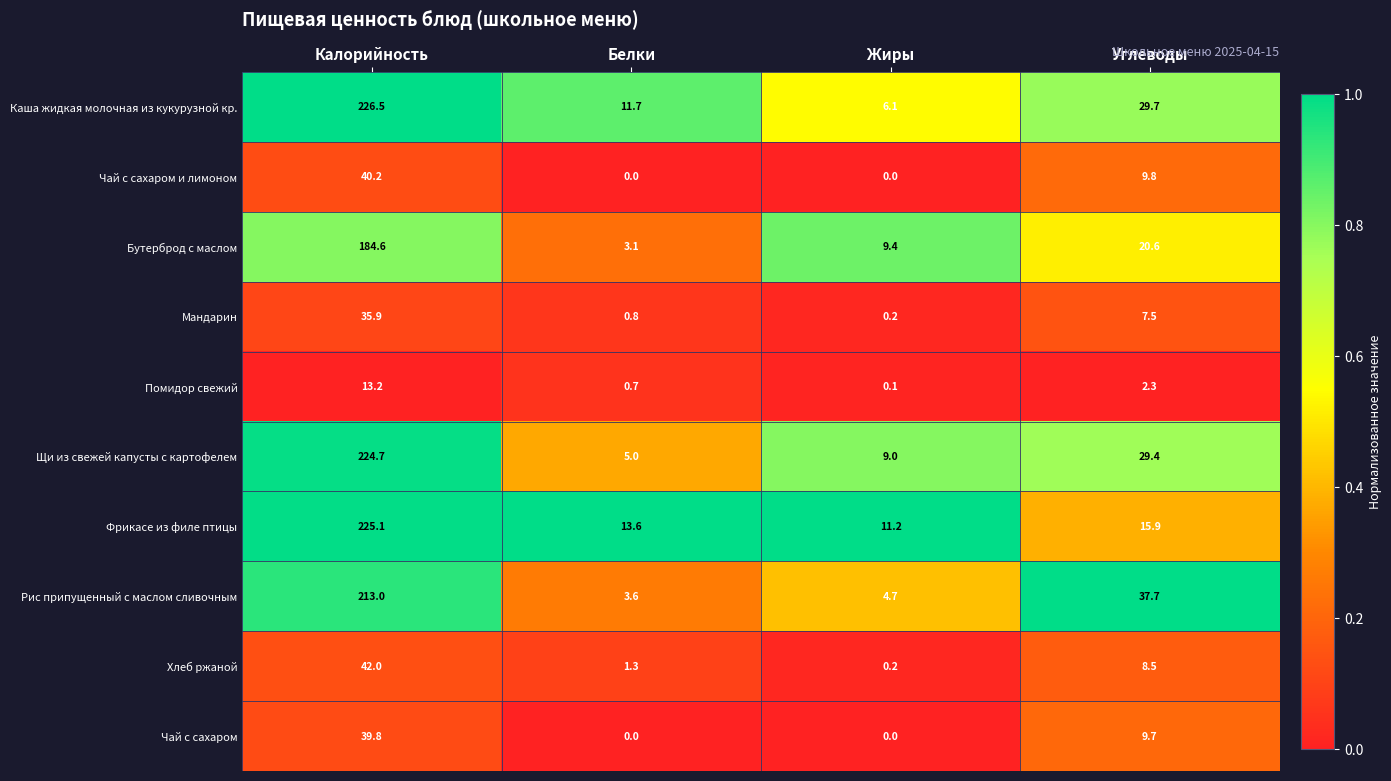

What is the difference between the second highest and minimum values in the Помидор свежий series?

2.2